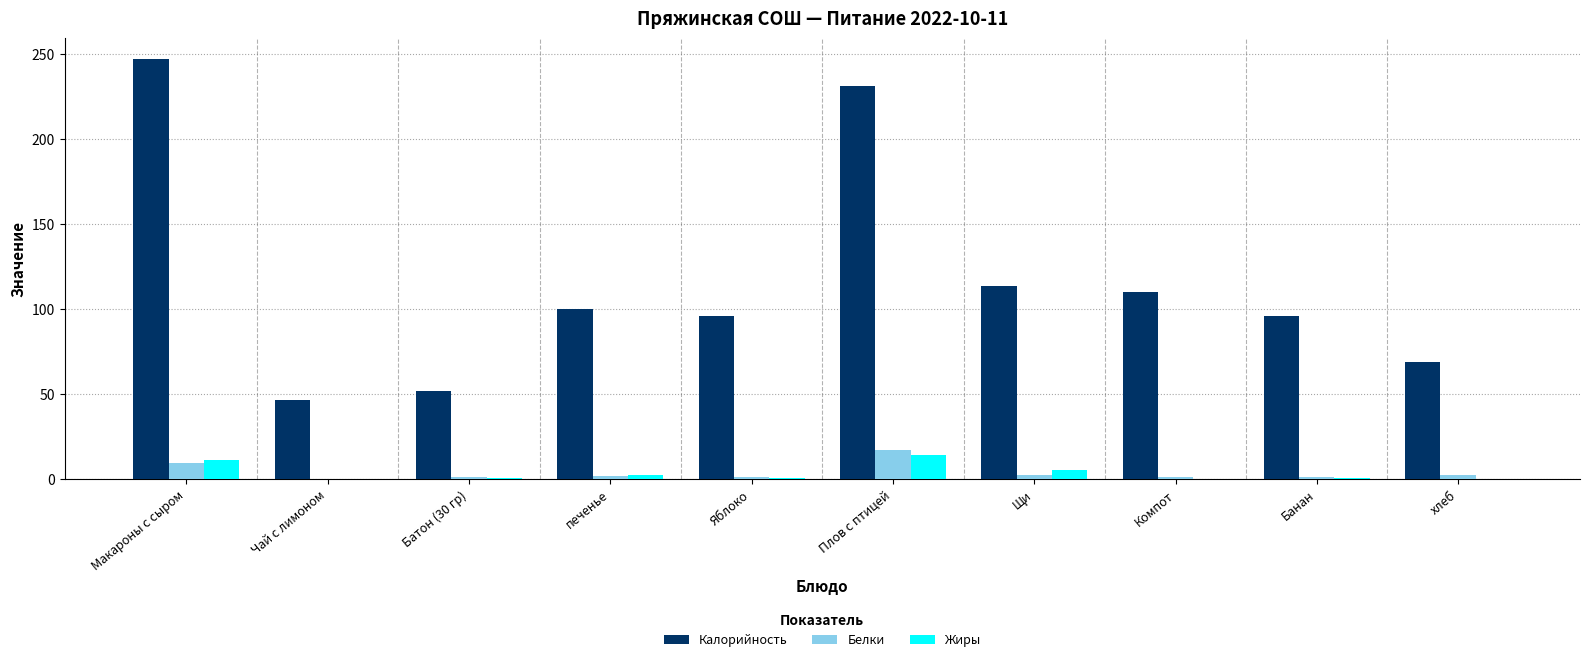

What value does the Жиры series have at Яблоко?

0.5